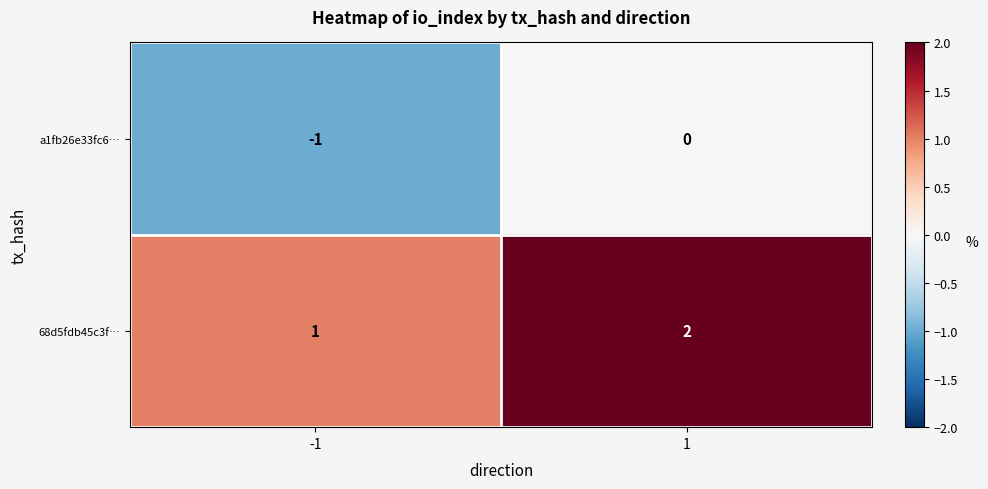

The a1fb26e33fc6… series shows -1 at -1. True or false?

True